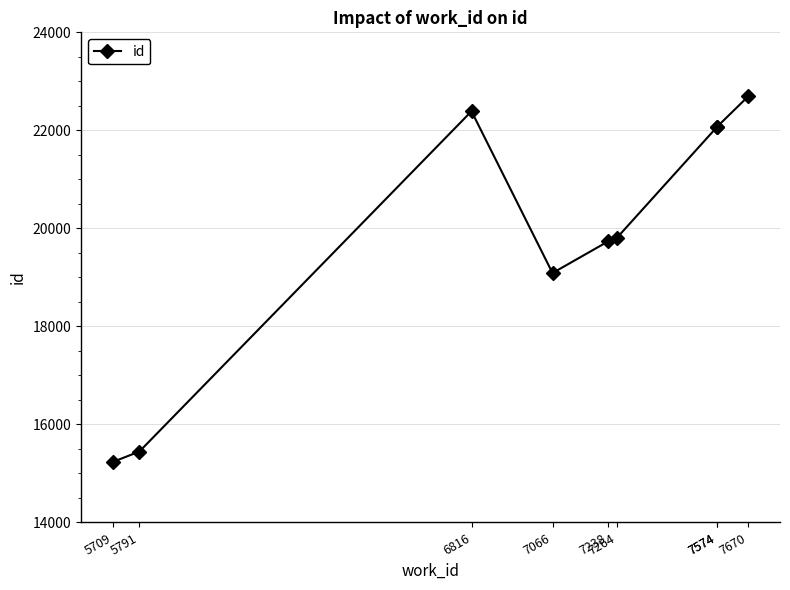

Which label corresponds to the smallest value in the chart?

5709